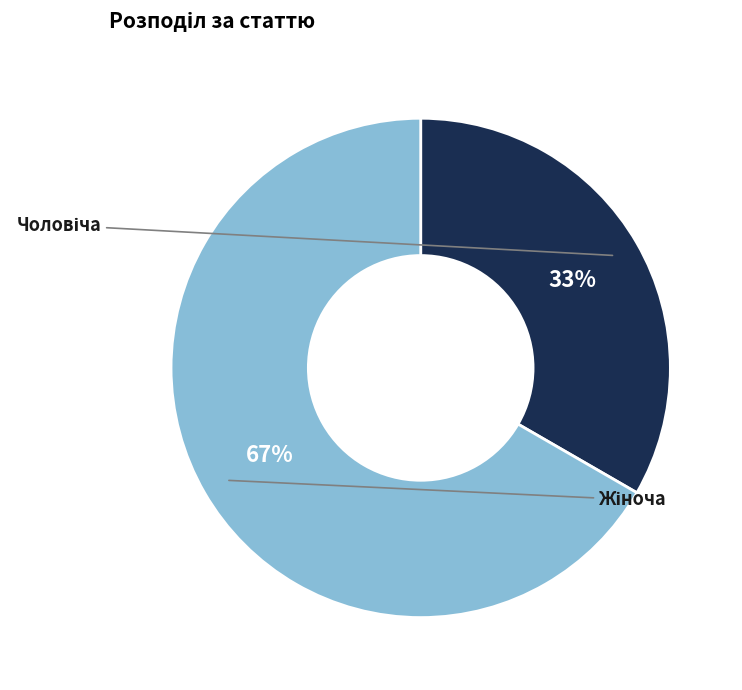

Count the number of slices in the pie.

2